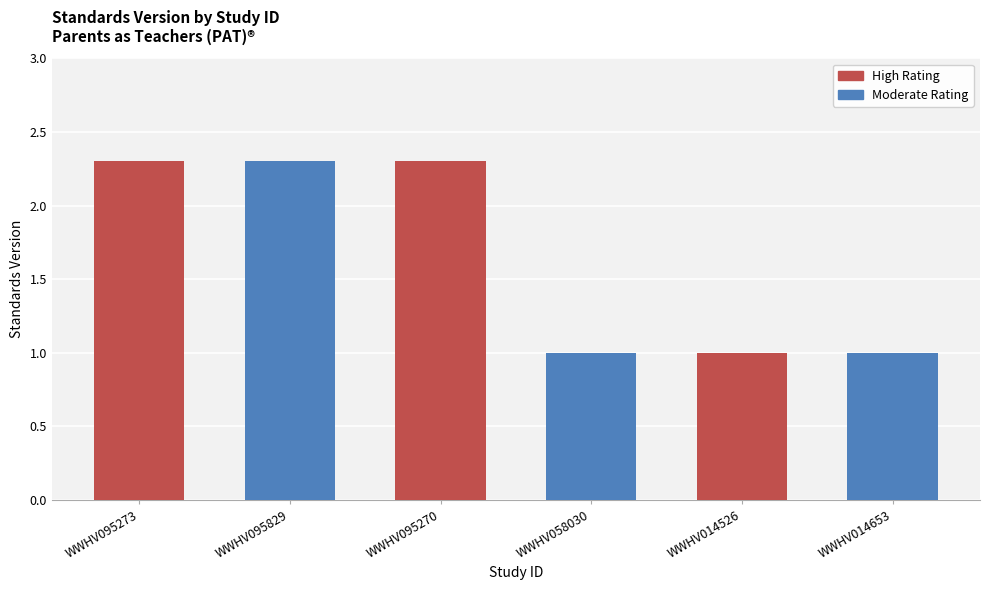

What is the difference between the maximum and minimum values?

1.3